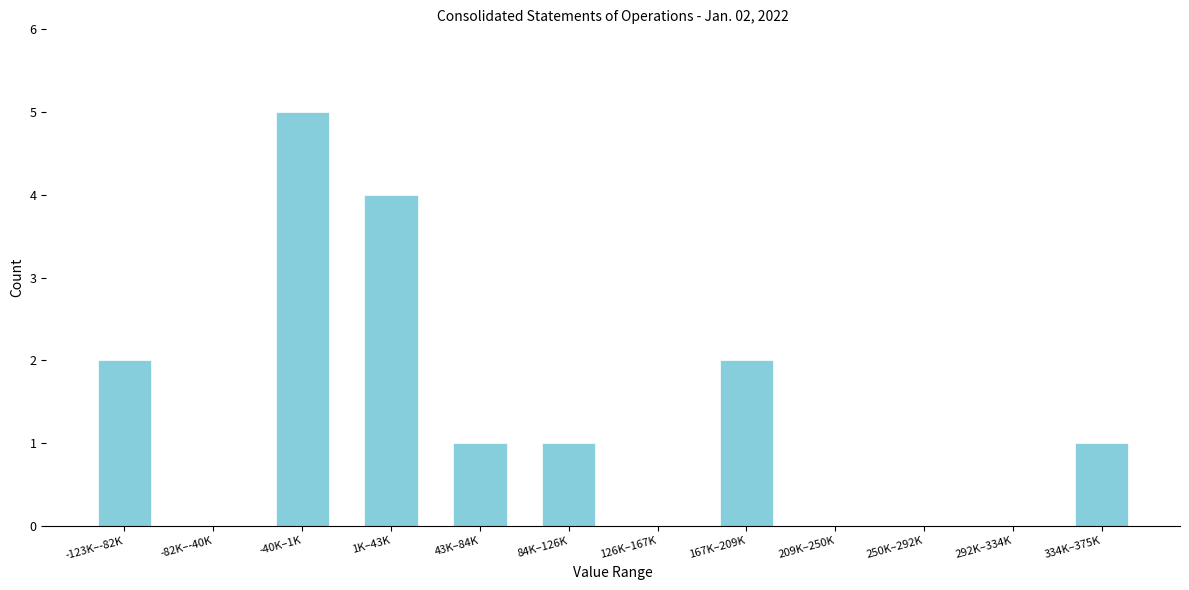

Reading left to right, extract all data points from this chart.

-123K–-82K=2	-82K–-40K=0	-40K–1K=5	1K–43K=4	43K–84K=1	84K–126K=1	126K–167K=0	167K–209K=2	209K–250K=0	250K–292K=0	292K–334K=0	334K–375K=1